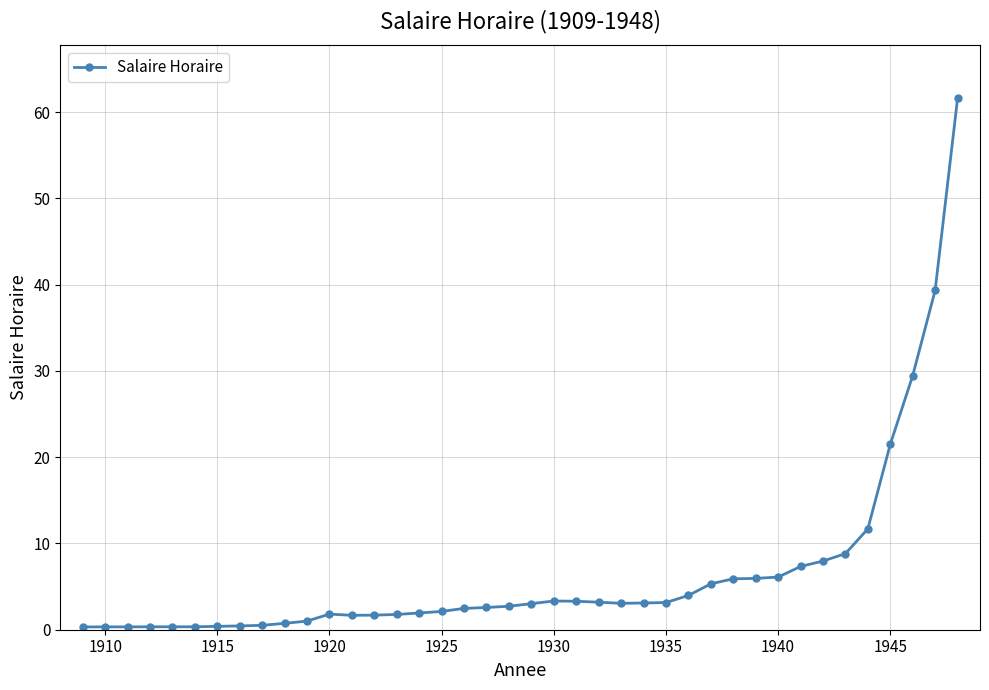

Count the number of categories in the chart.

40